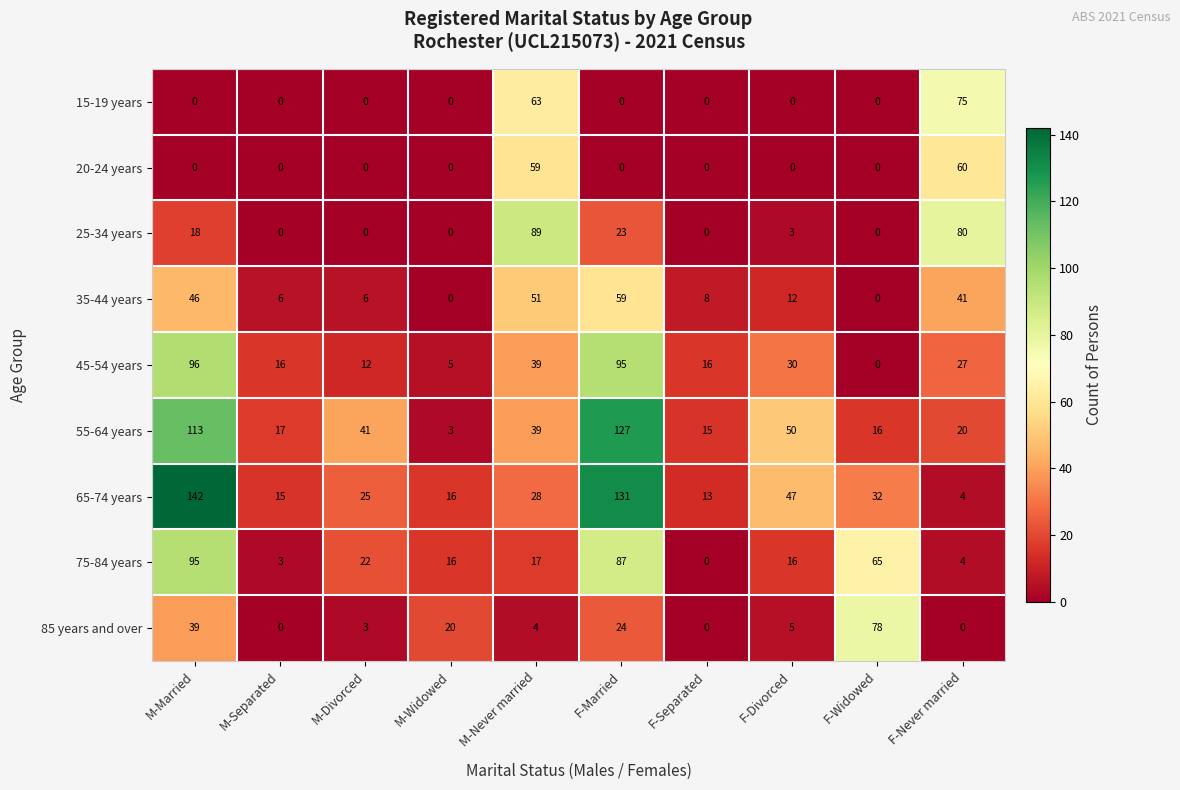

What is the difference between the maximum and minimum values in the 85 years and over series?

78